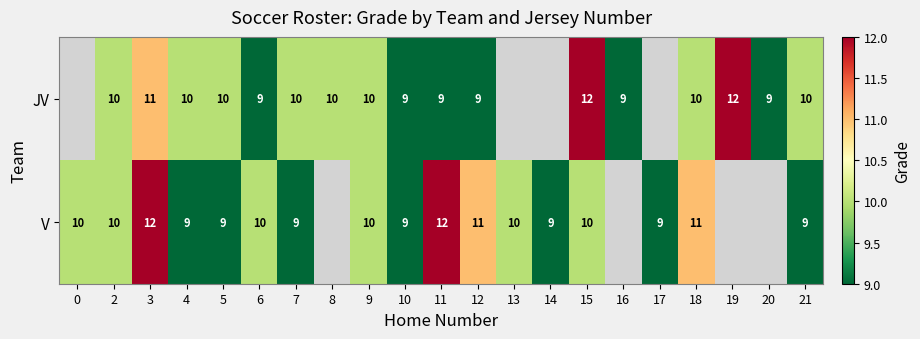

What is the sum of the V values at 18 and 13?

21